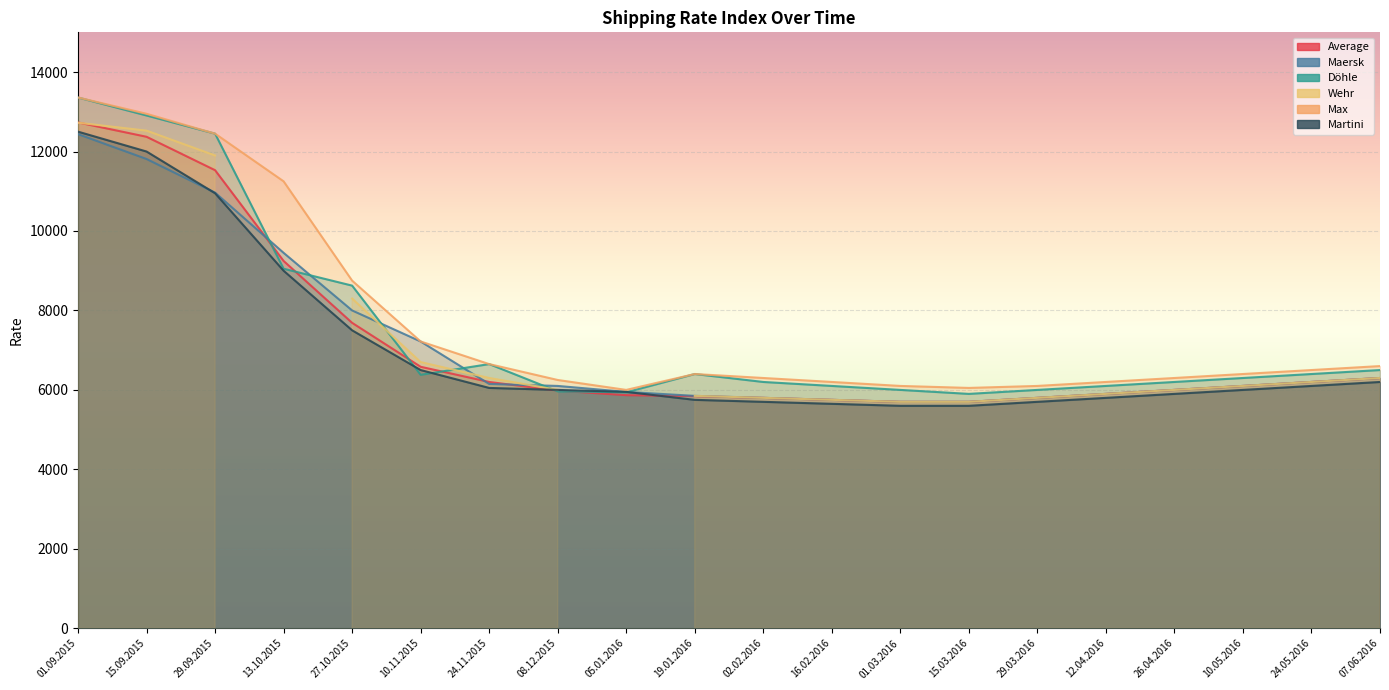

Where does the Max series first go above 6400?

01.09.2015